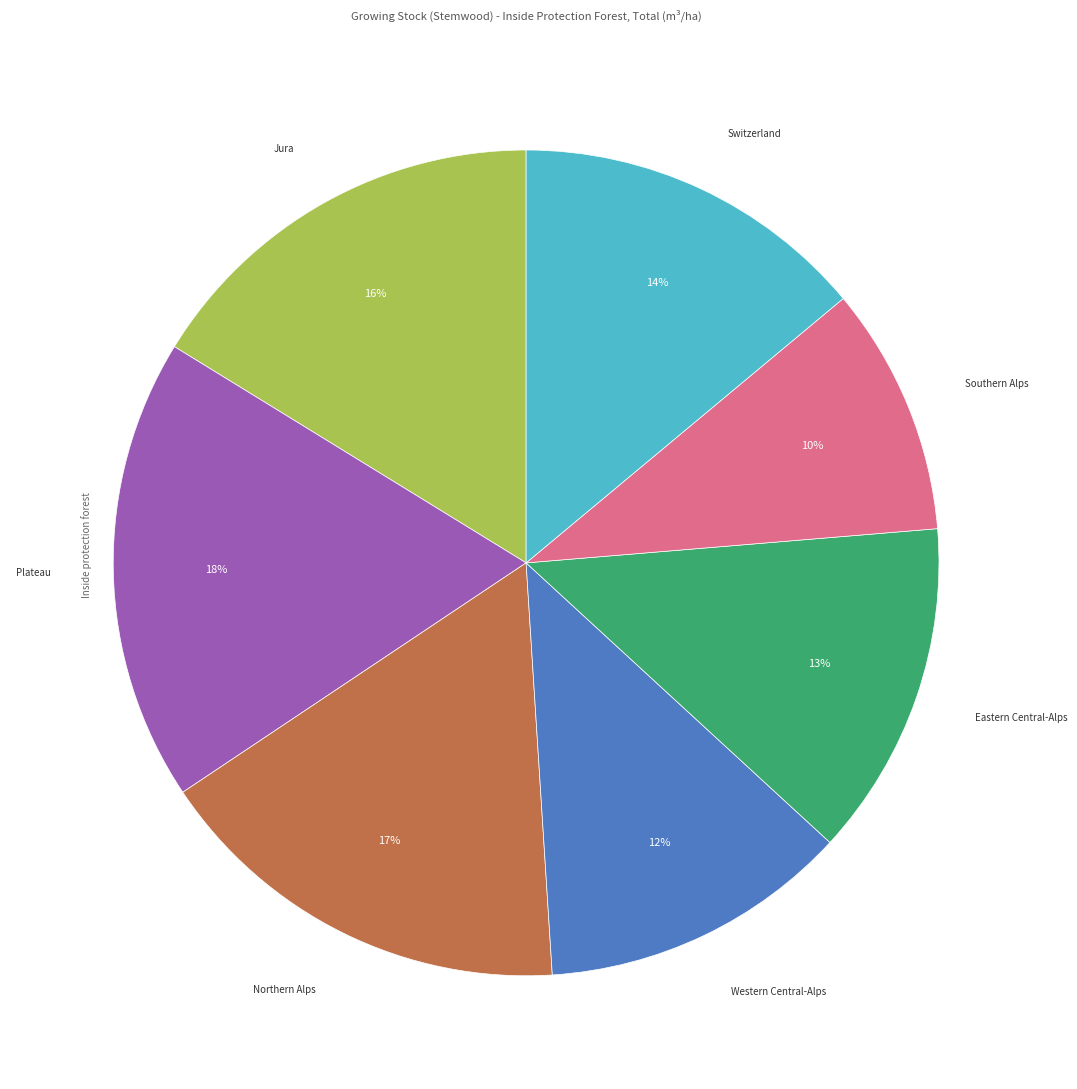

To the nearest percent, what is the difference between the largest and smallest slice percentages?

8%